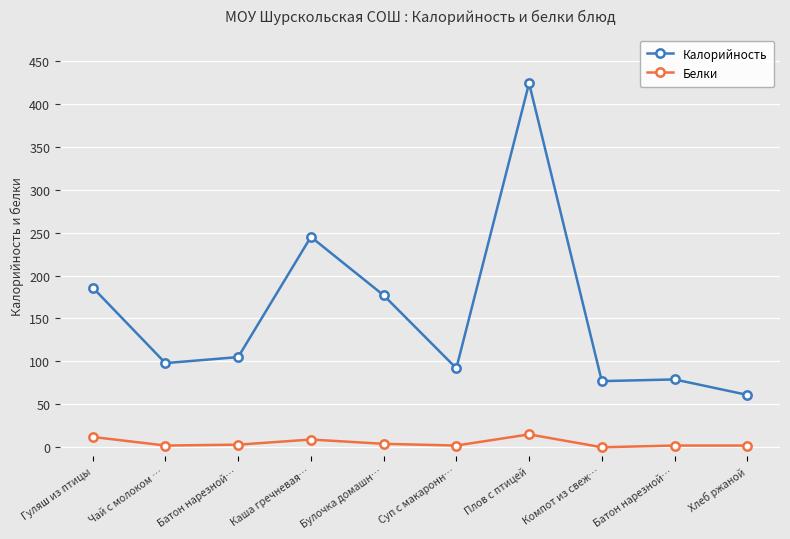

How many lines are shown in the chart?

2